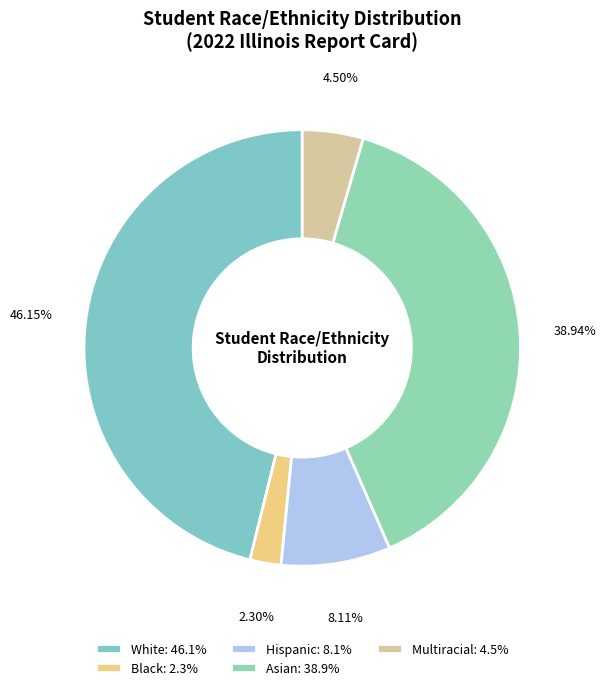

What is the ratio of the value at Asian to the value at Hispanic?

4.8